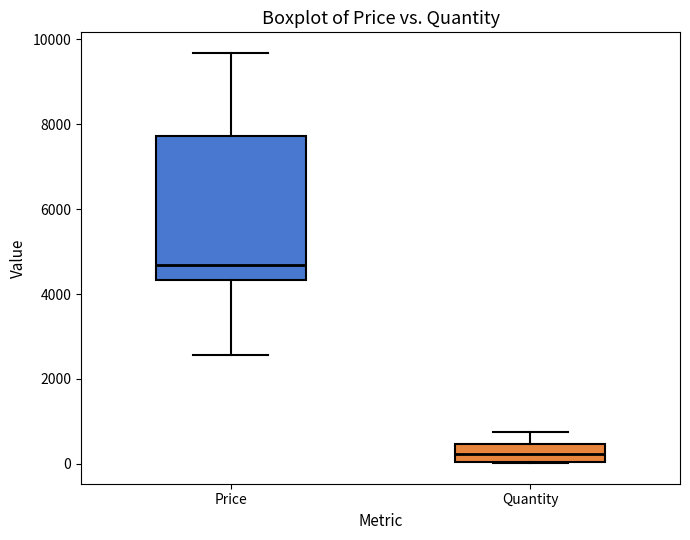

Reading left to right, read every box against the y-axis: the position of its median line, the range the box covers, and the ends of its whiskers. The values are not printed on the chart, so give them approximately, as read against the axis.

Price: median 4600, box 4400 to 7800, whiskers 2600 to 9600
Quantity: median 200, box 0 to 400, whiskers 0 to 800